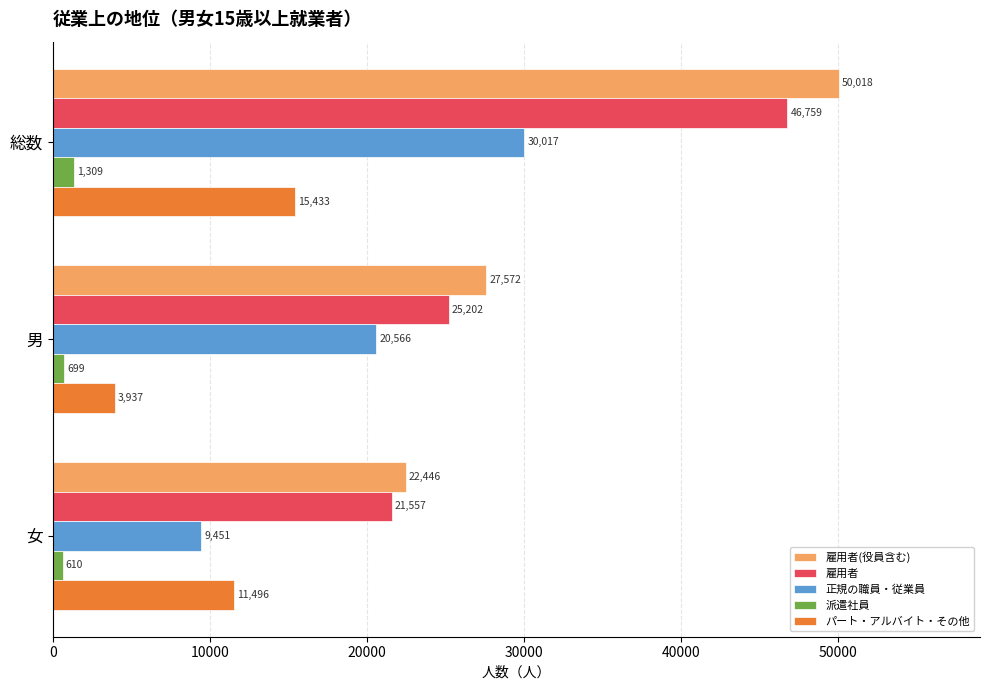

List the labels in order of 雇用者 value, largest first.

総数, 男, 女